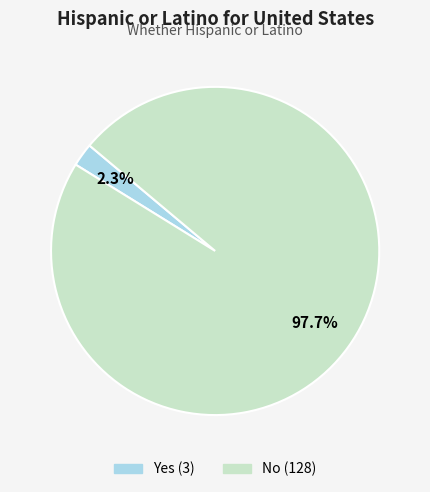

How much of the chart is everything except No?

2.3%